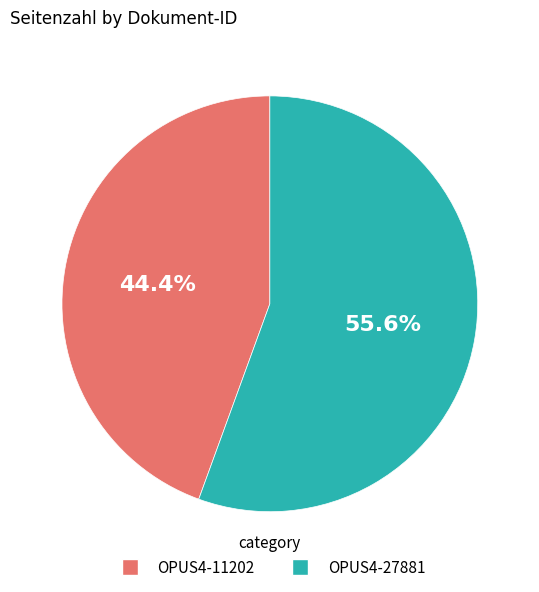

Which has a higher value, OPUS4-27881 or OPUS4-11202?

OPUS4-27881